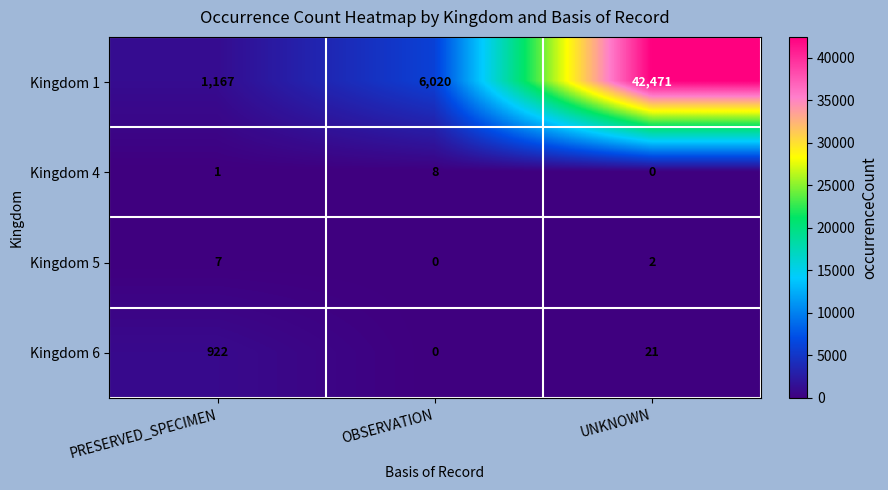

Is the value of Kingdom 5 at UNKNOWN greater than the value of Kingdom 6 at PRESERVED_SPECIMEN?

No